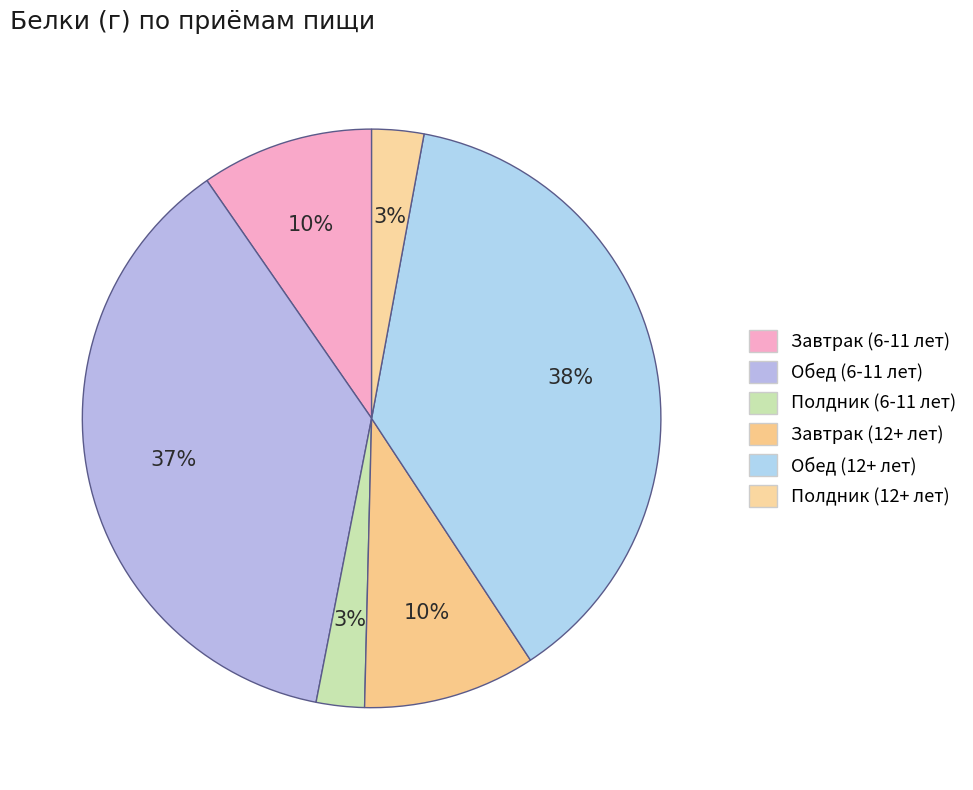

How many slices are in this pie chart?

6